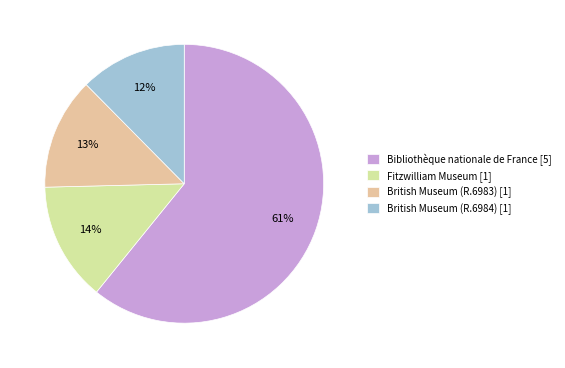

Is Bibliothèque nationale de France [5] the majority of the pie?

Yes